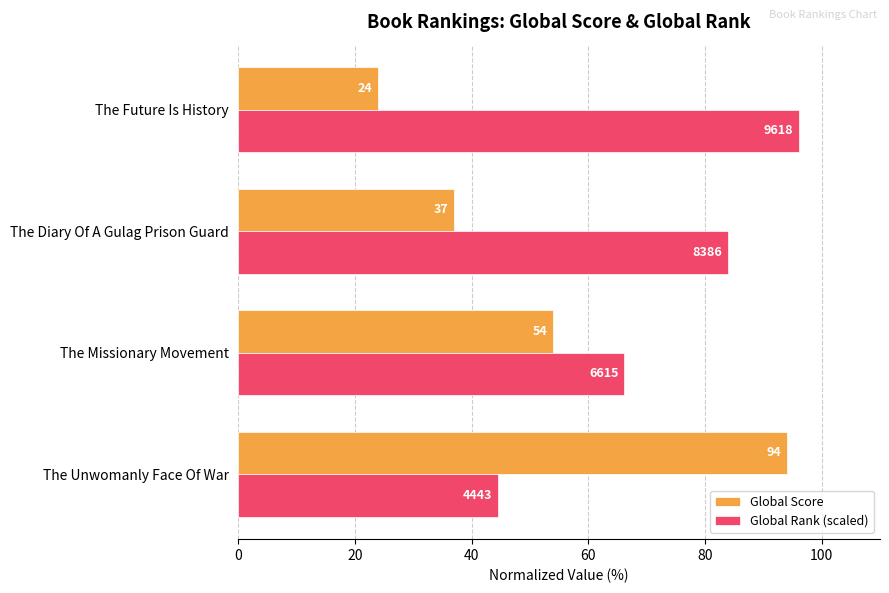

What are all the series names shown in the legend?

Global Score, Global Rank (scaled)